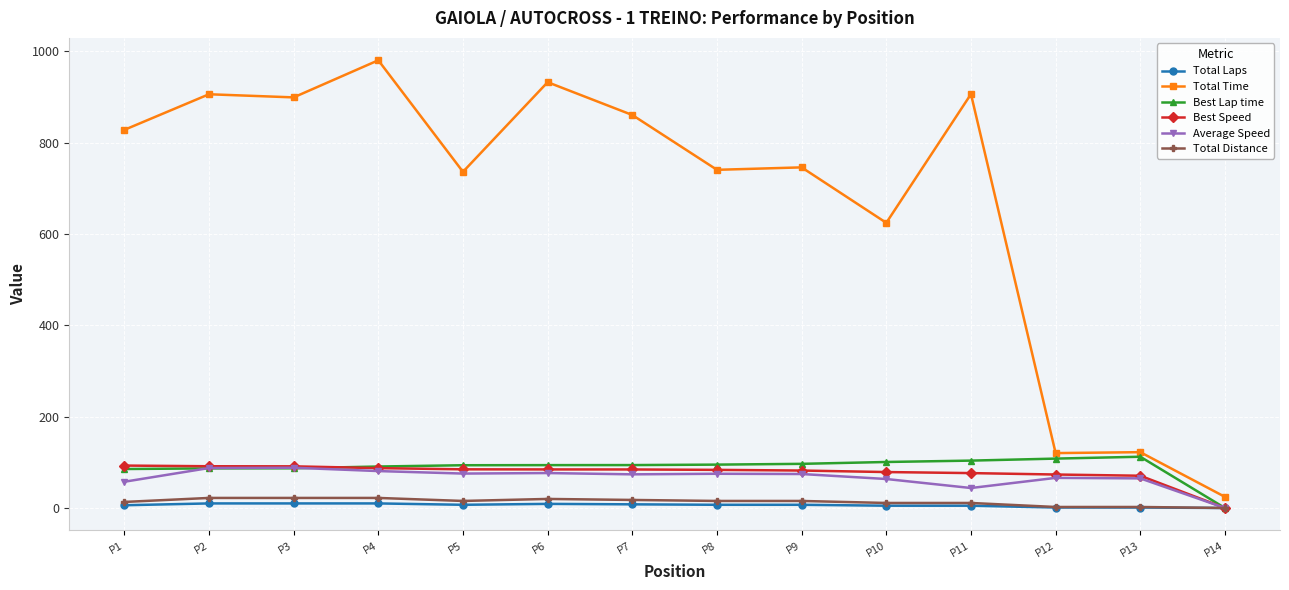

What is the value of the Average Speed point at the 5th from the left?

75.3